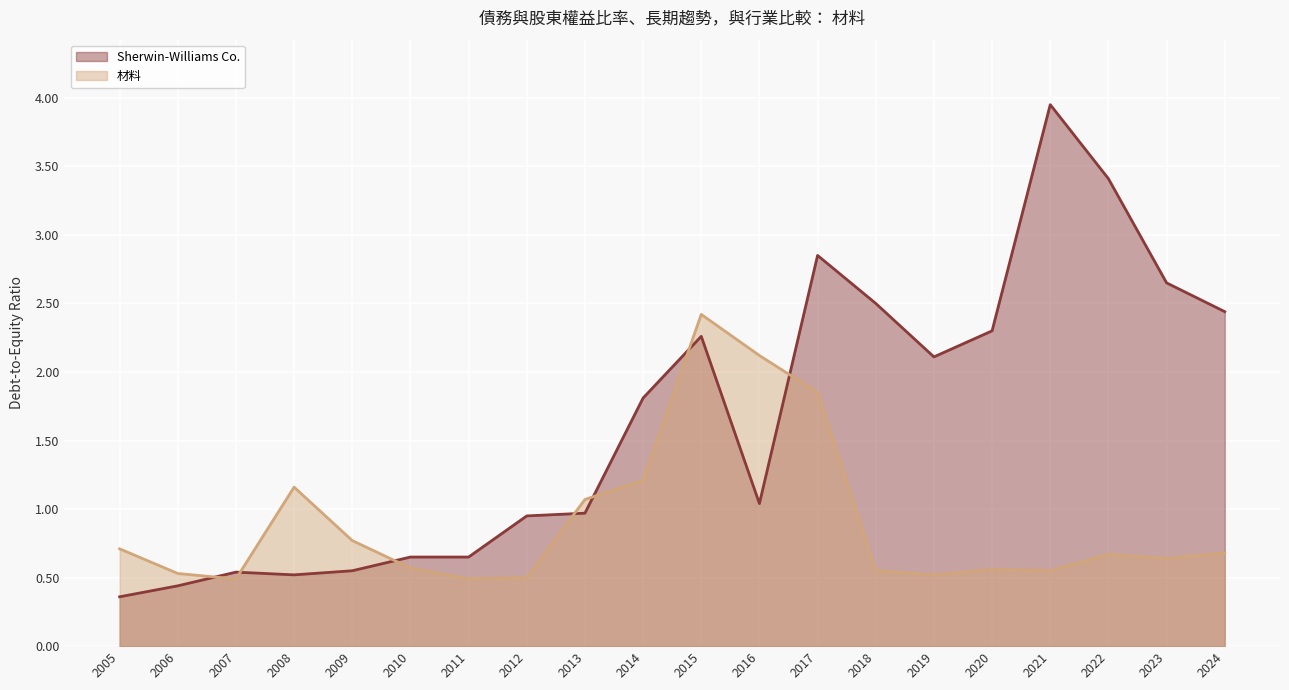

Read the 材料 value at 2015.

2.4